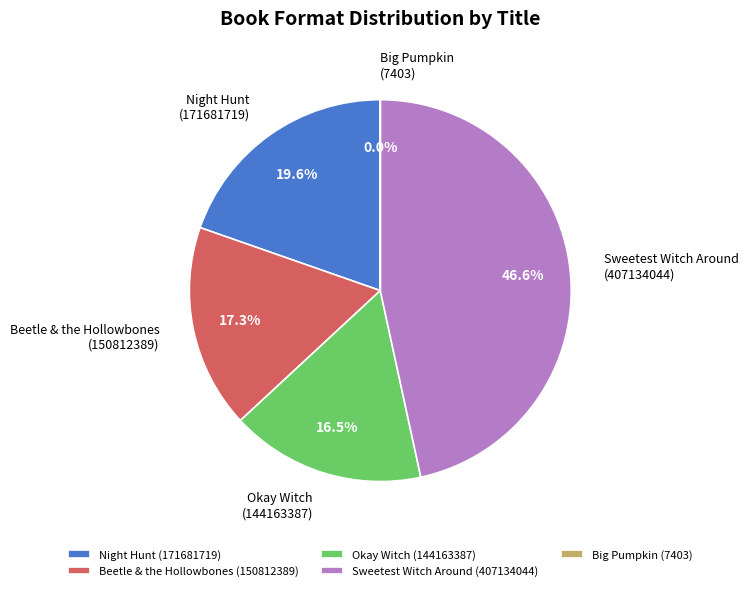

What is the largest slice in the pie chart?

Sweetest Witch Around